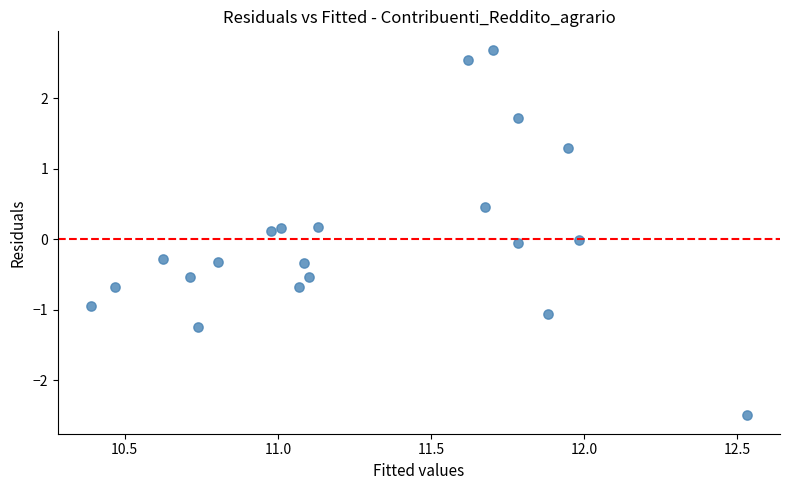

What is the range of X values (max minus min)?

2.1